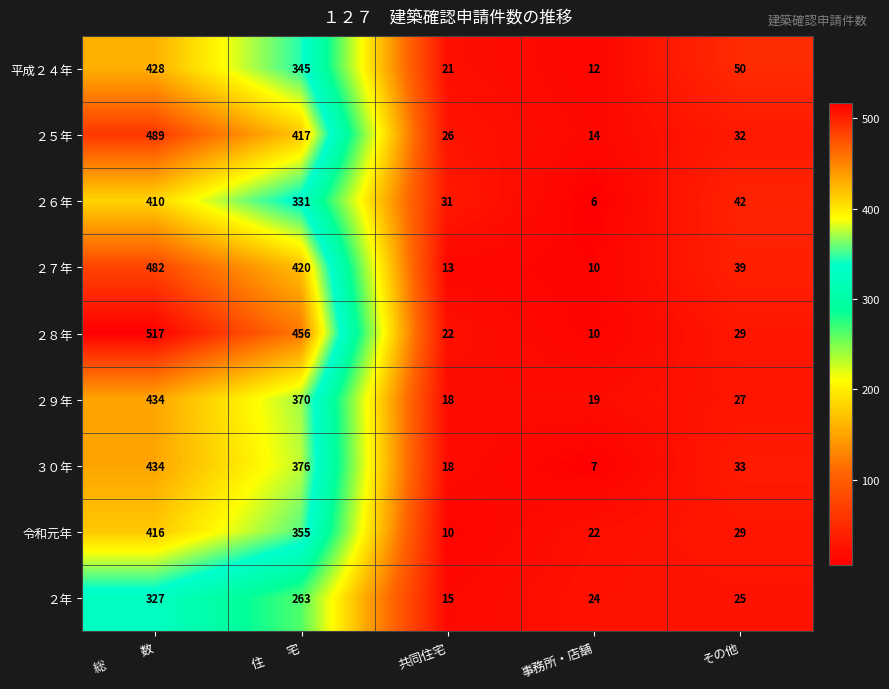

What is the sum of the ２５年 values at 住　　宅 and 共同住宅?

443